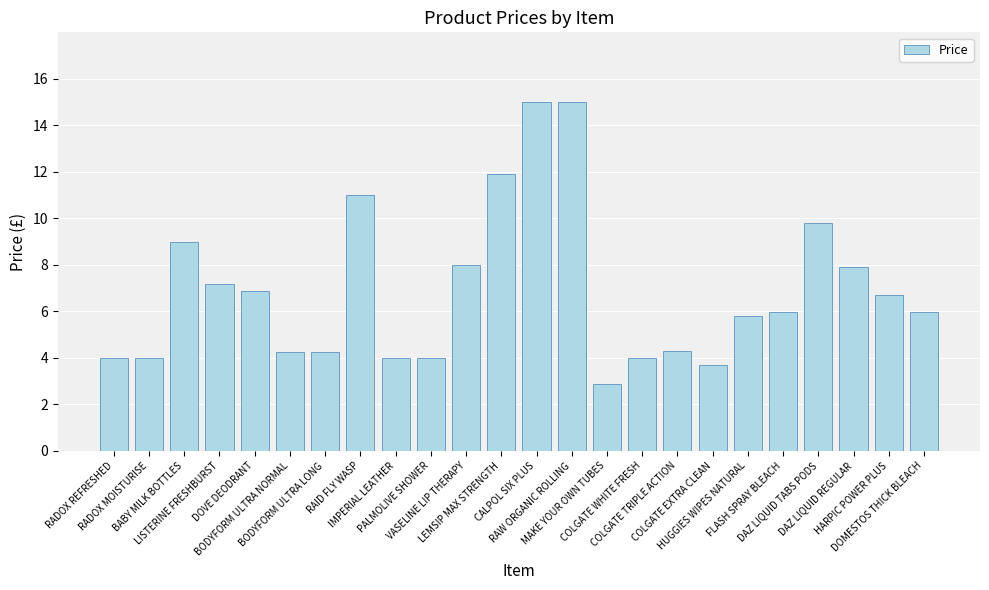

What is the difference between the second highest and second lowest values?

11.3